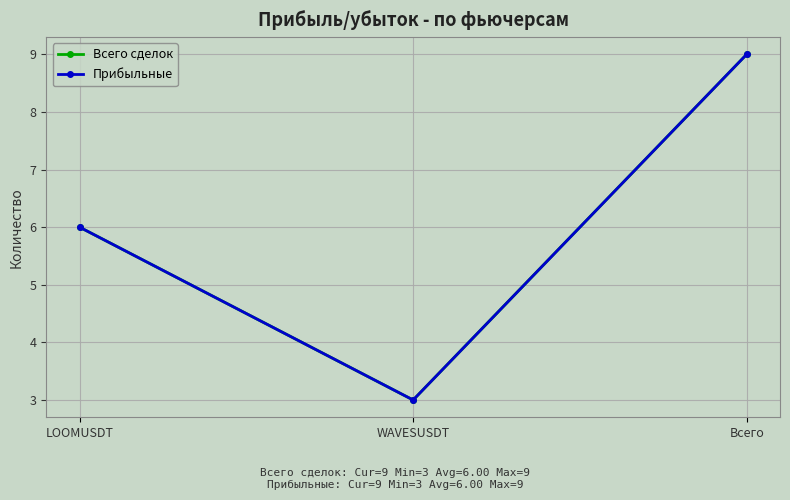

How many lines are shown in the chart?

2